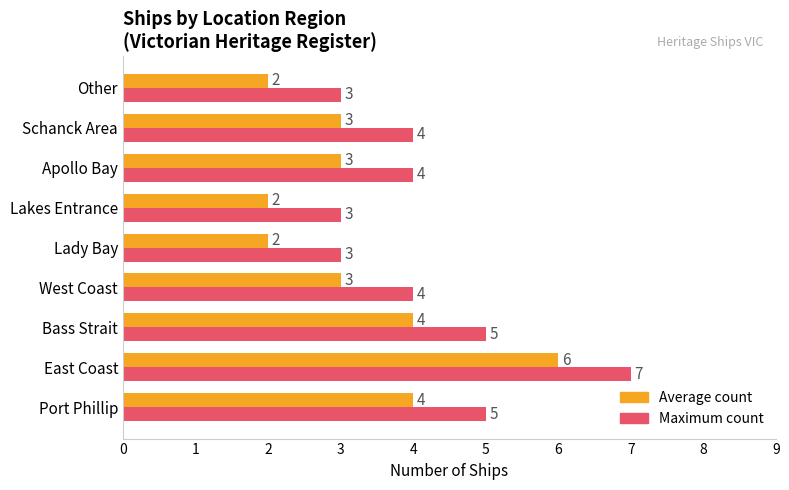

True or false: Average count has a value of 3 at Schanck Area.

True